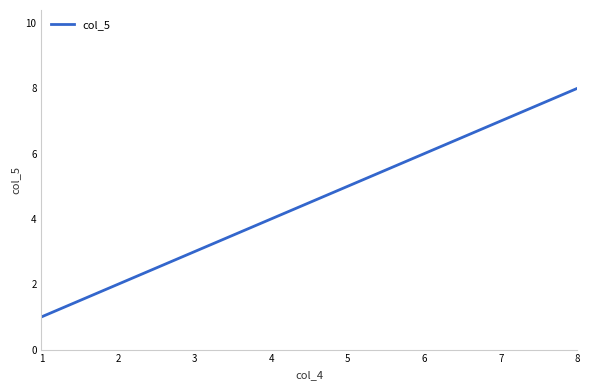

True or false: there are more than 0 points higher than both neighbors.

False